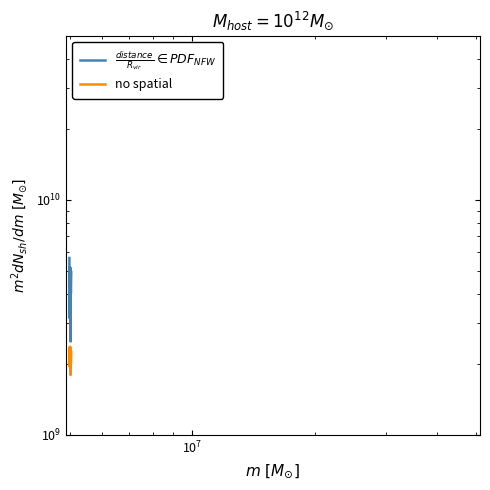

True or false: $\frac{distance}{R_{vir}} \in PDF_{NFW}$ has a value of 3479167947.6 at 32.

False